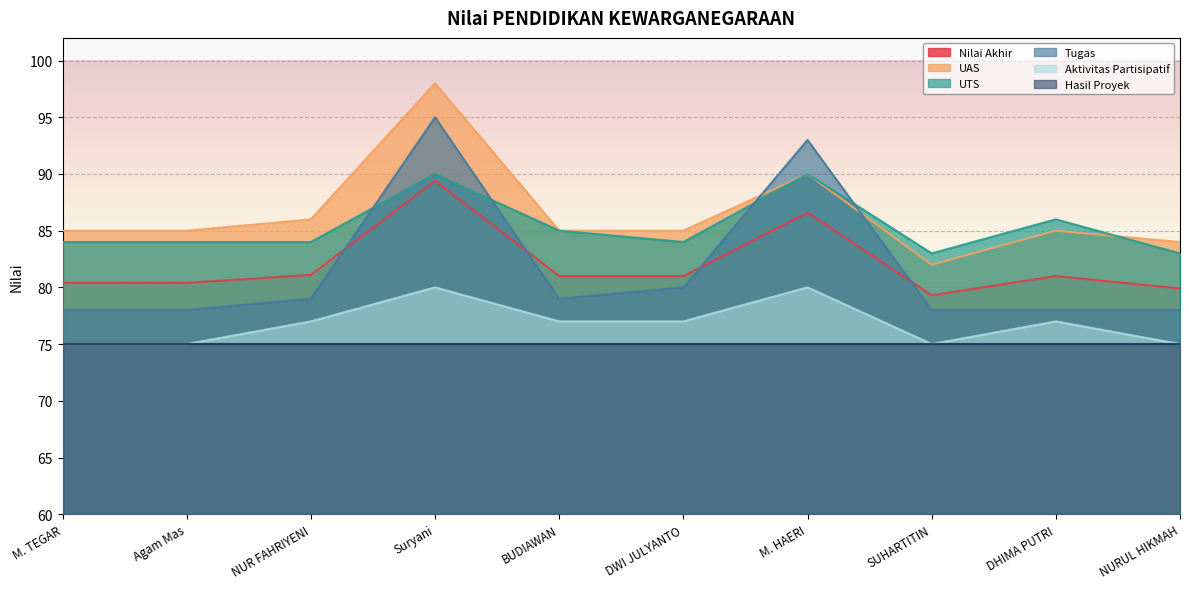

What is the total value across all series at M. TEGAR?

477.4